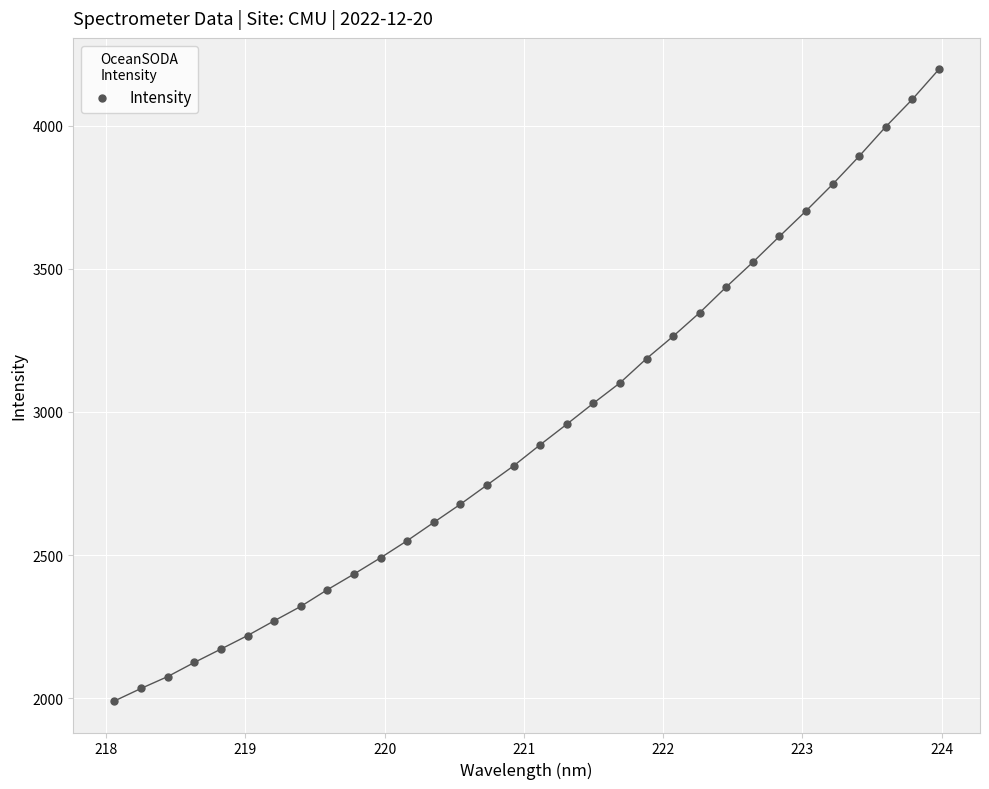

What is the range of X values (max minus min)?

5.9